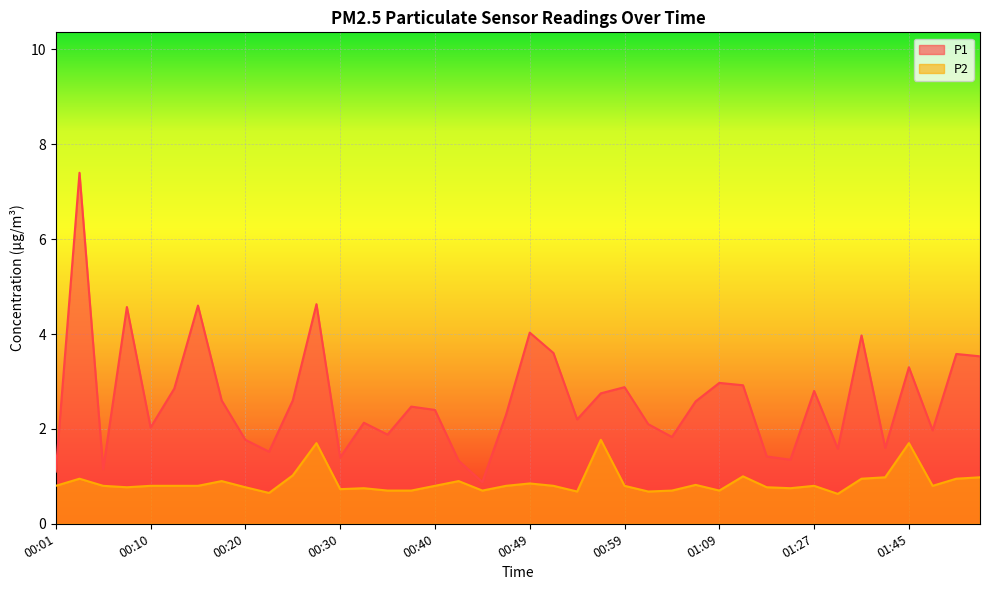

At which label is P1 closest to 4?

01:38